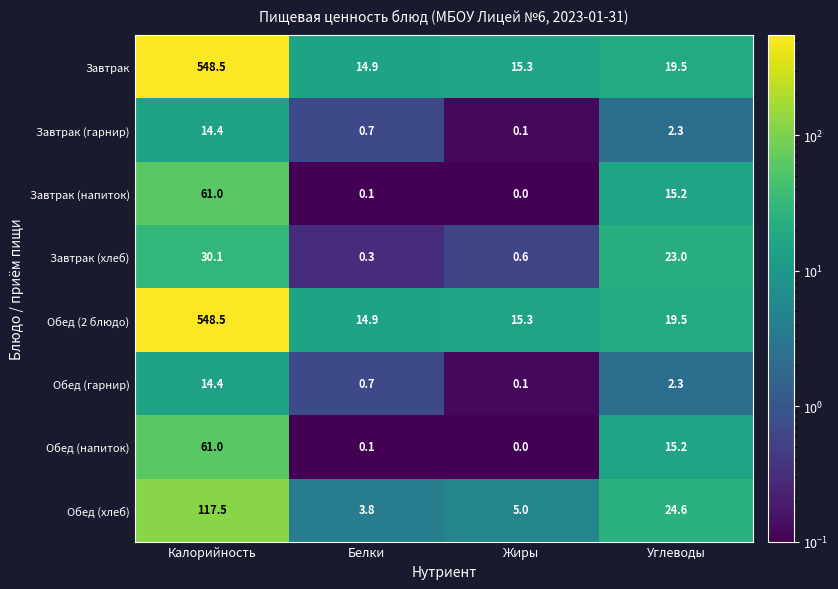

What is the total value across all series at Белки?

35.5